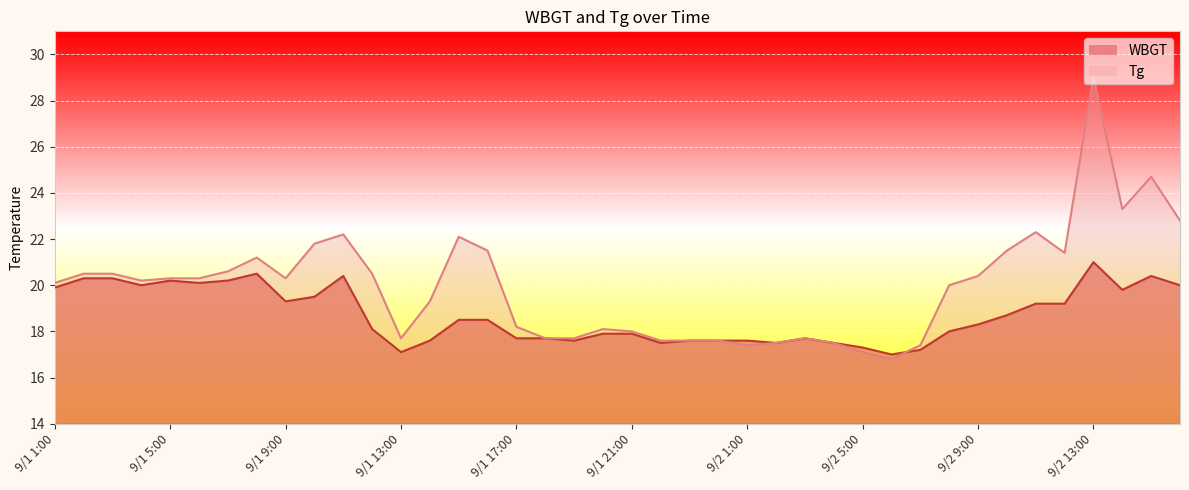

What is the difference between the second highest and second lowest values in the WBGT series?

3.4